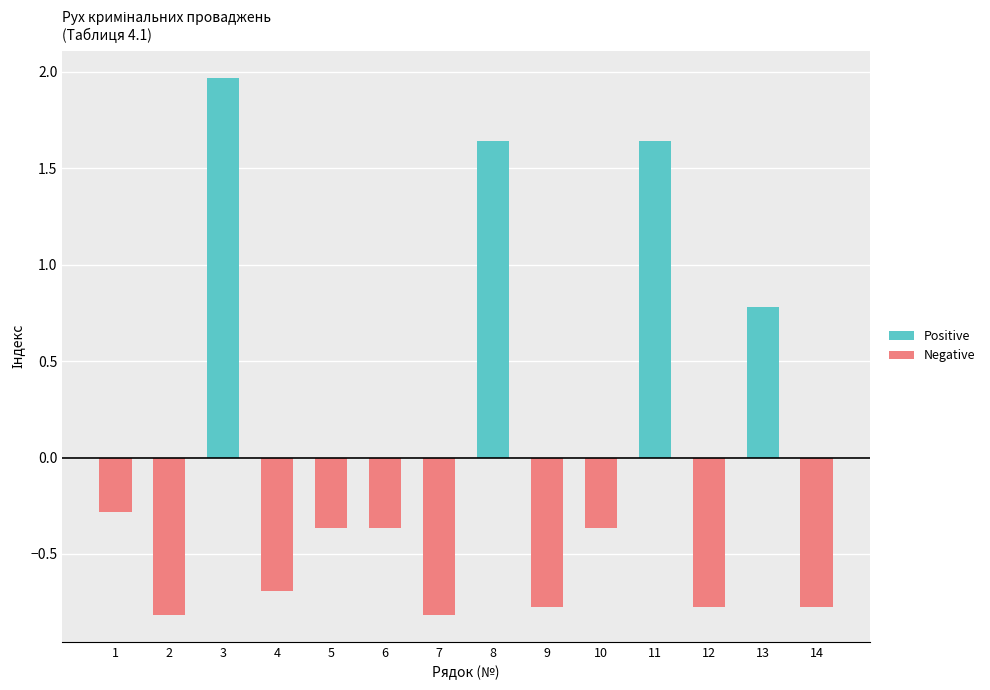

What is the lowest value of the Negative series?

-0.8